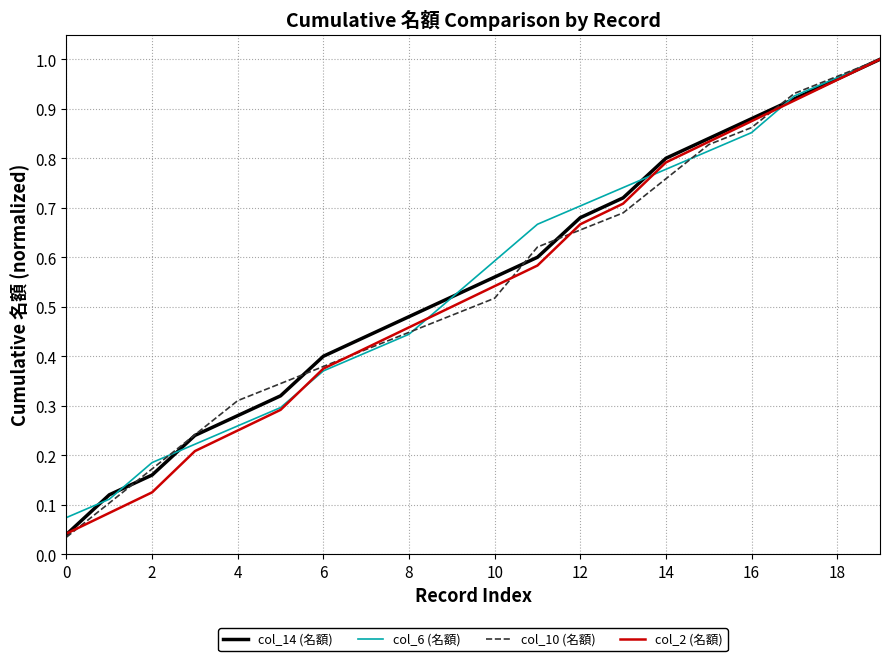

At how many categories does at least one series exceed 0?

20